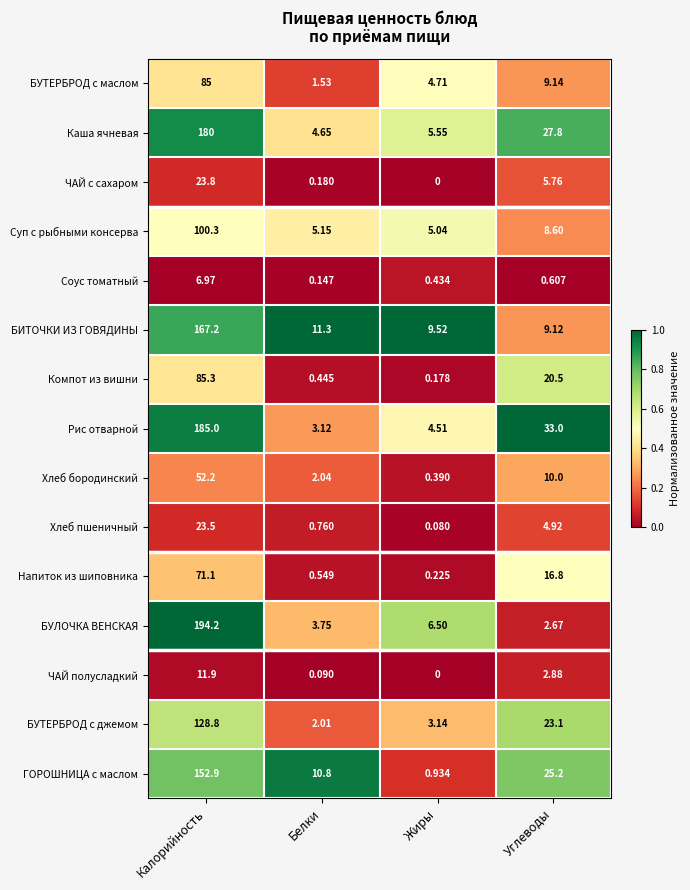

At Белки, list the series in order from largest to smallest.

БИТОЧКИ ИЗ ГОВЯДИНЫ, ГОРОШНИЦА c маслом, Суп с рыбными консерва, Каша ячневая, БУЛОЧКА ВЕНСКАЯ, Рис отварной, Хлеб бородинский, БУТЕРБРОД с джемом, БУТЕРБРОД с маслом, Хлеб пшеничный, Напиток из шиповника, Компот из вишни, ЧАЙ с сахаром, Соус томатный, ЧАЙ полусладкий